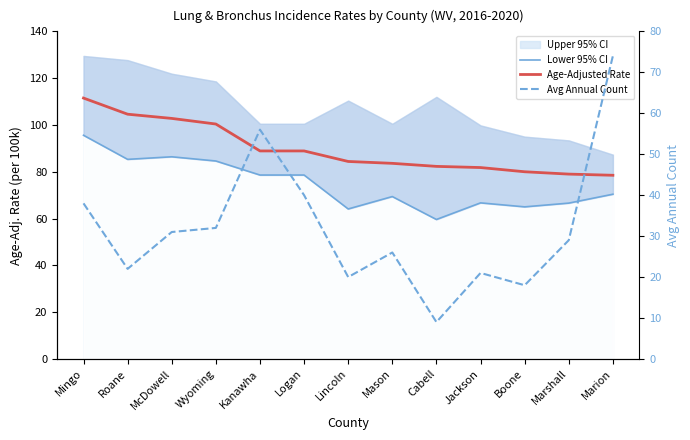

How many data points in Age-Adjusted Rate are less than 84?

6